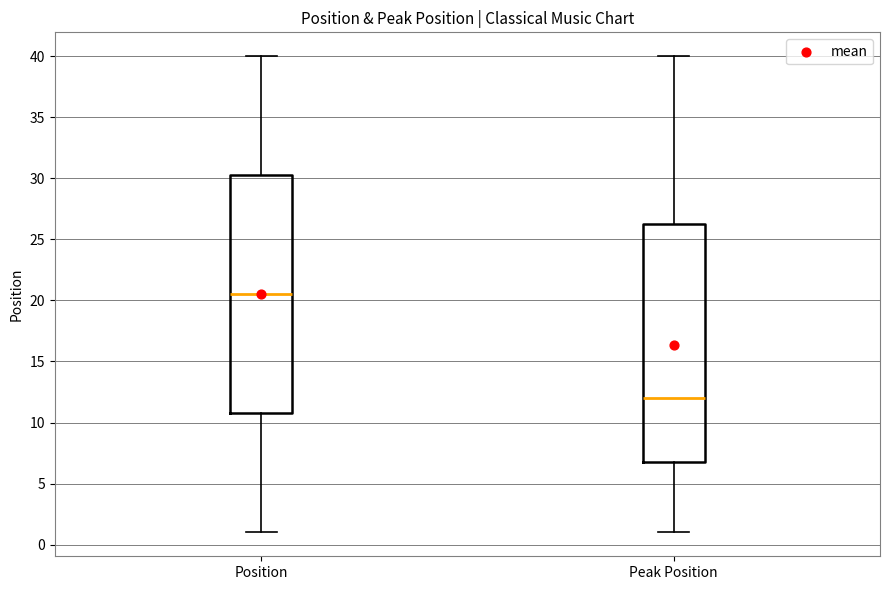

Reading left to right, read every box against the y-axis: the position of its median line, the range the box covers, and the ends of its whiskers. The values are not printed on the chart, so give them approximately, as read against the axis.

Position: median 20.5, box 11.0 to 30.5, whiskers 1.0 to 40.0
Peak Position: median 12.0, box 7.0 to 26.5, whiskers 1.0 to 40.0